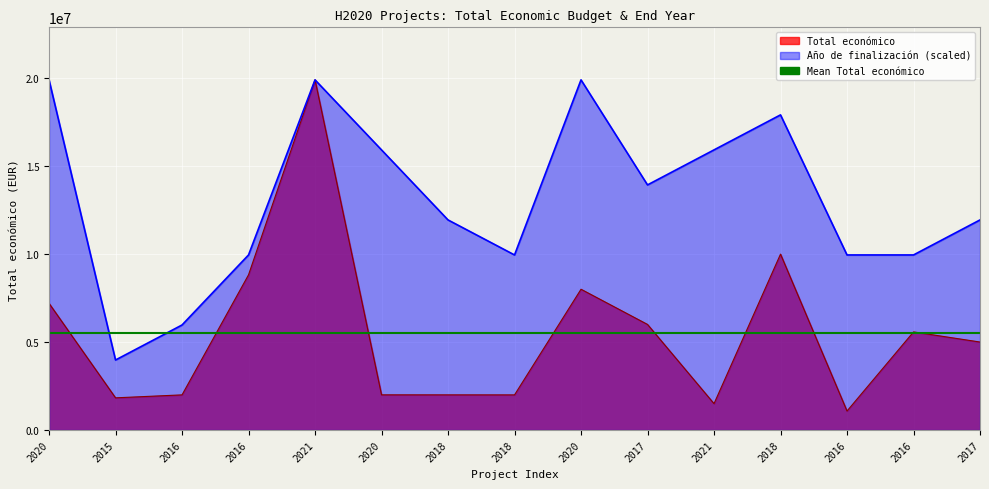

At which category is the sum across all series the highest?

2021